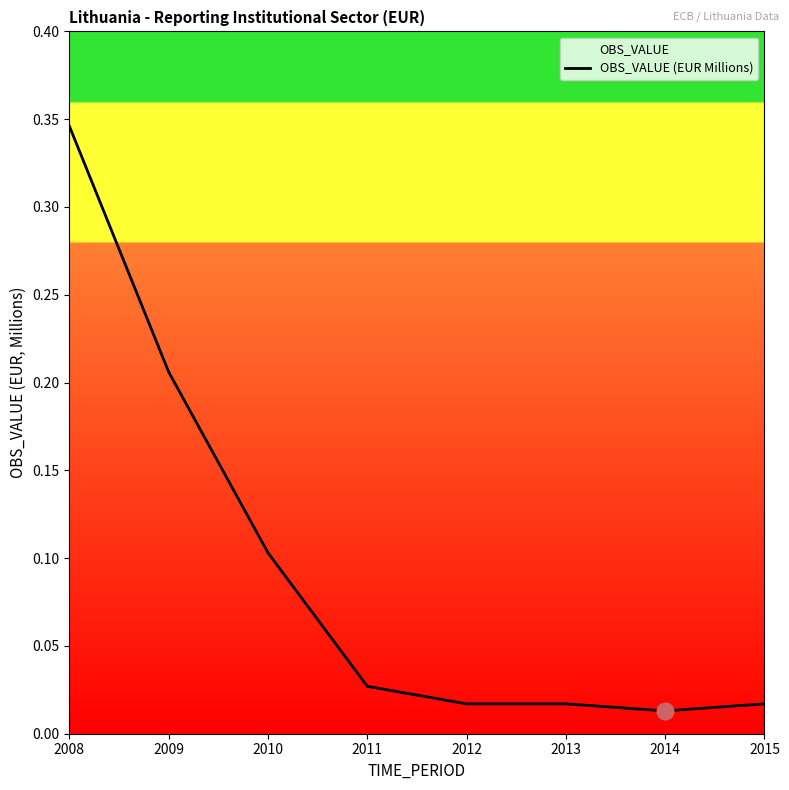

Does the chart have visible grid lines?

No